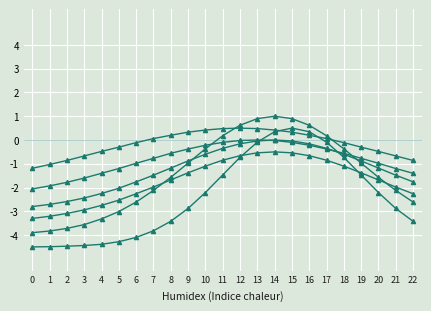

How many categories are shown in the chart?

23